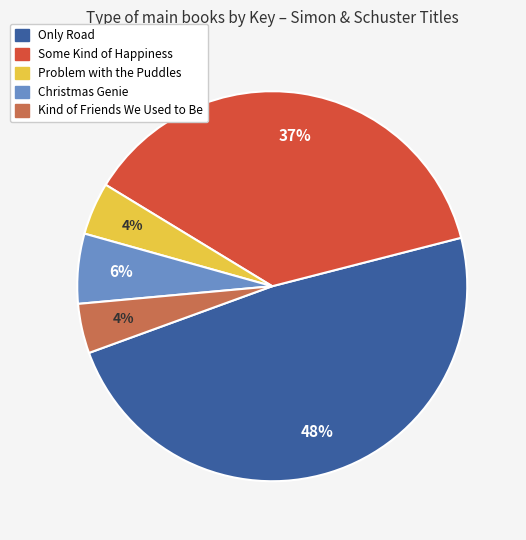

Which slice is the largest?

Only Road